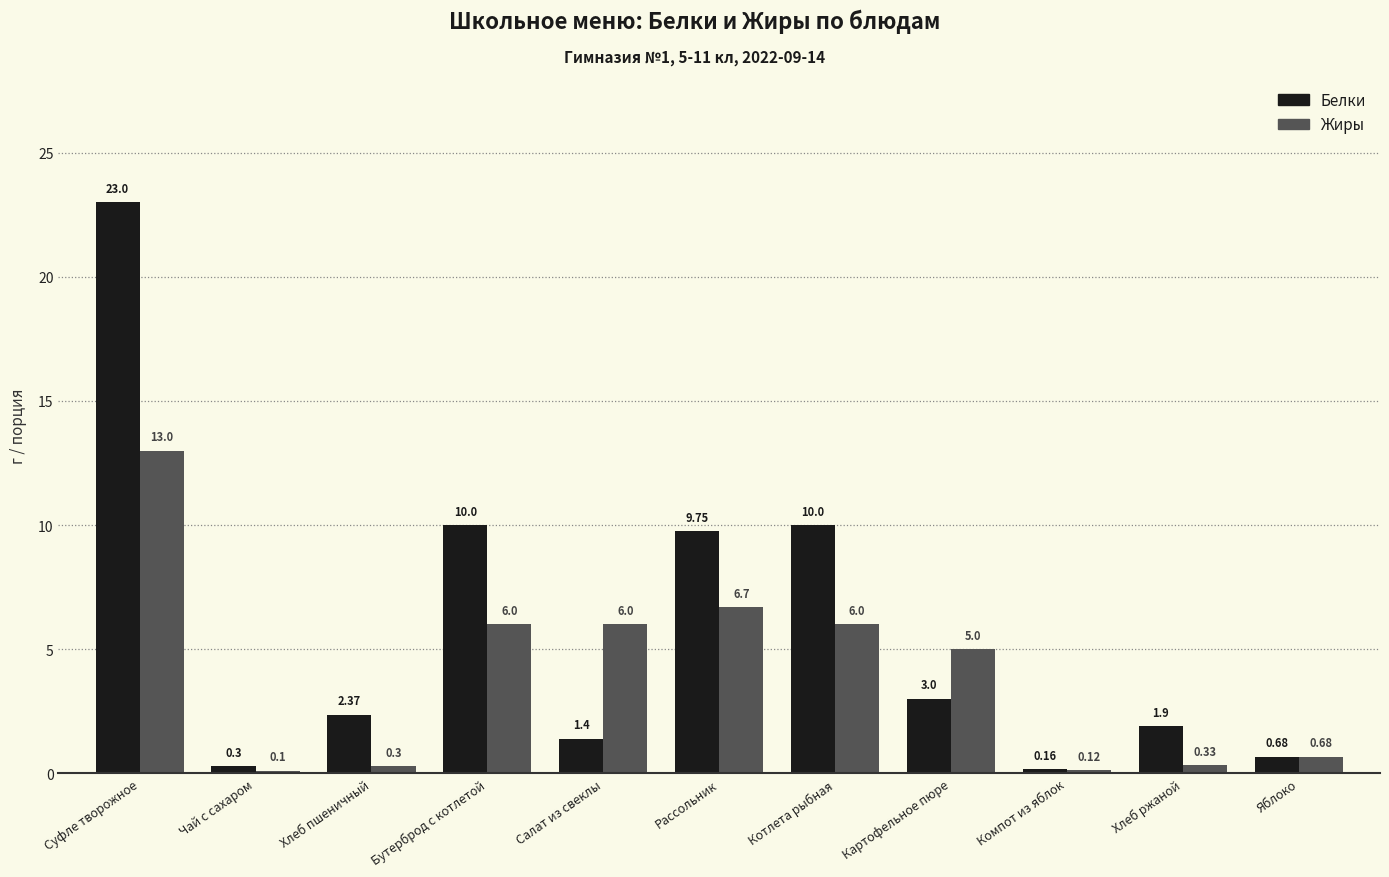

The value of Жиры at Котлета рыбная is 10.5. True or false?

False